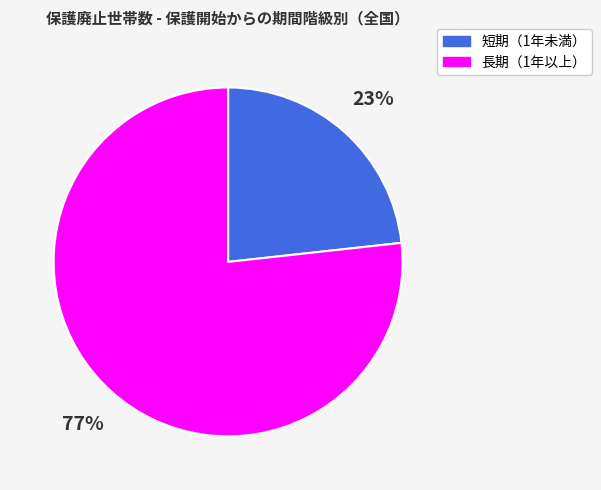

Is the sum of 長期（1年以上） and 短期（1年未満） greater than half?

Yes